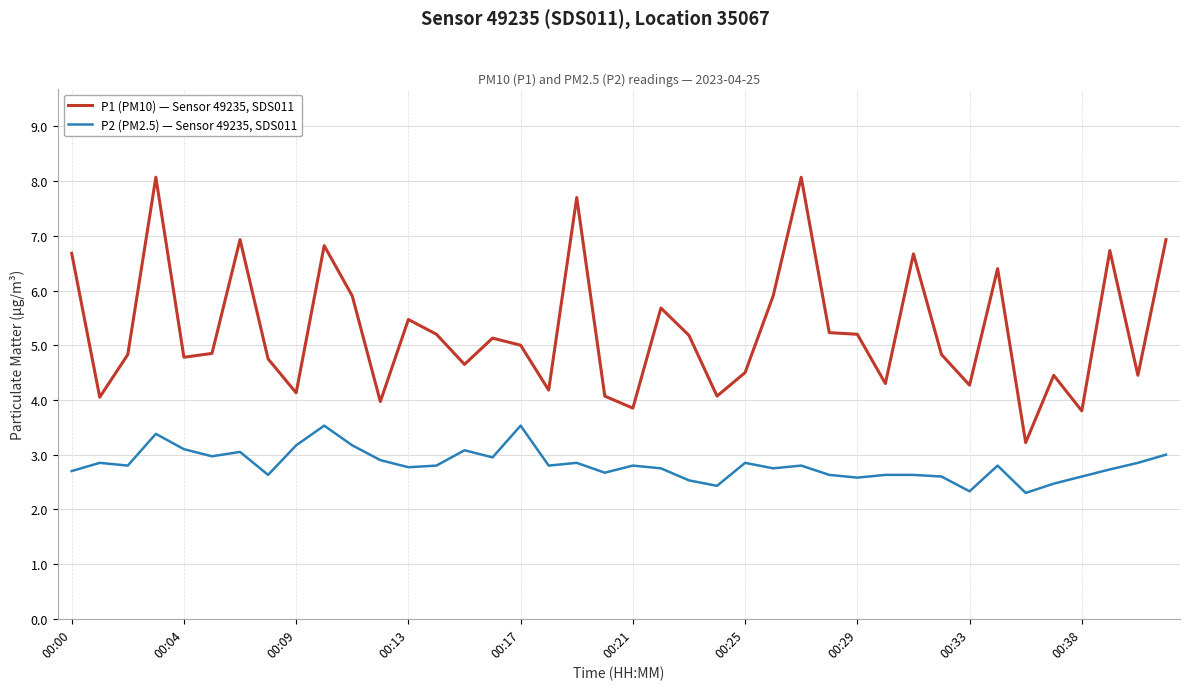

Does the chart have visible grid lines?

Yes